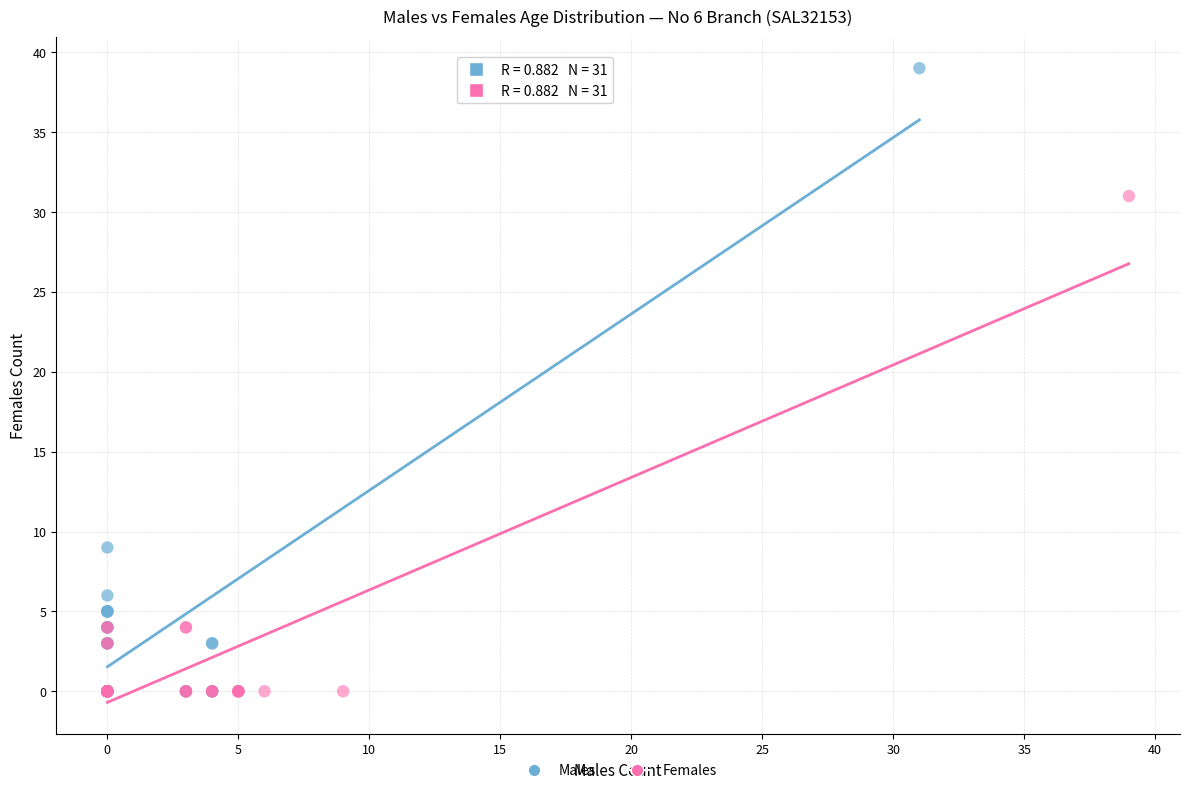

Which series has the widest spread of Y values?

Males